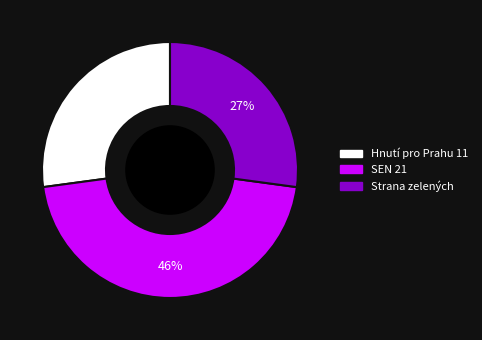

Do SEN 21 and Hnutí pro Prahu 11 together represent more than half of the pie?

Yes